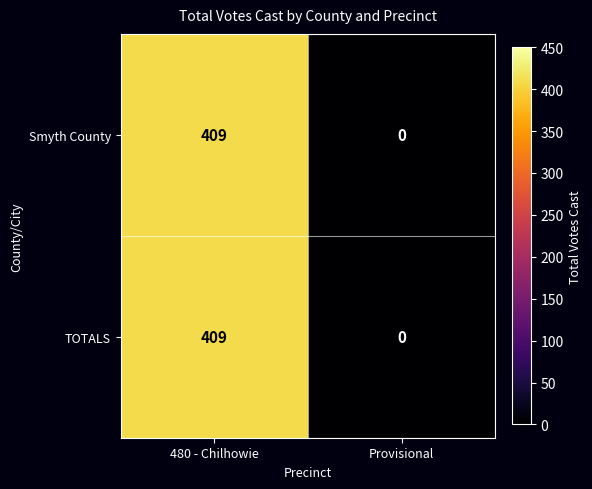

The TOTALS series shows 0 at Provisional. True or false?

True